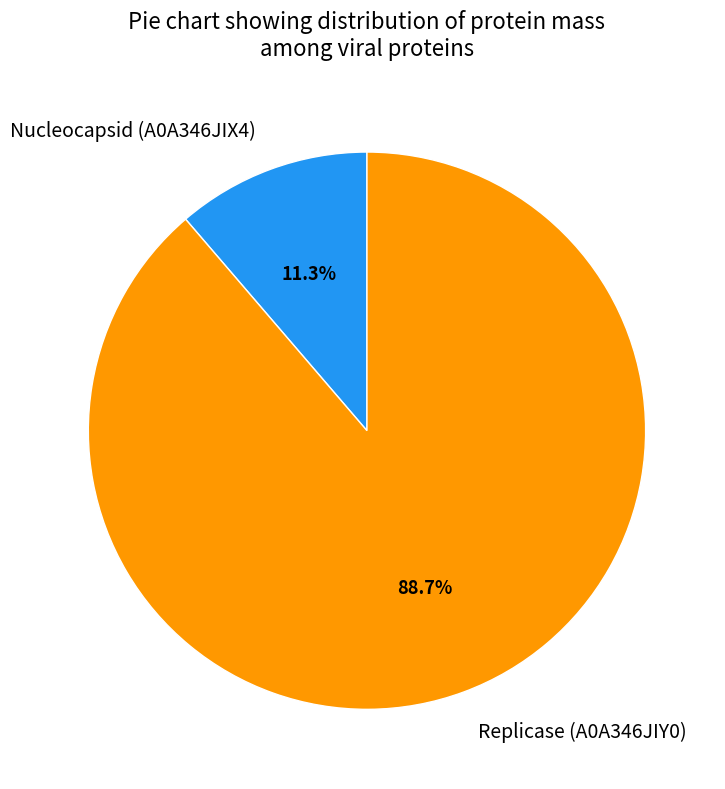

Does Replicase (A0A346JIY0) account for over 50% of the chart?

Yes